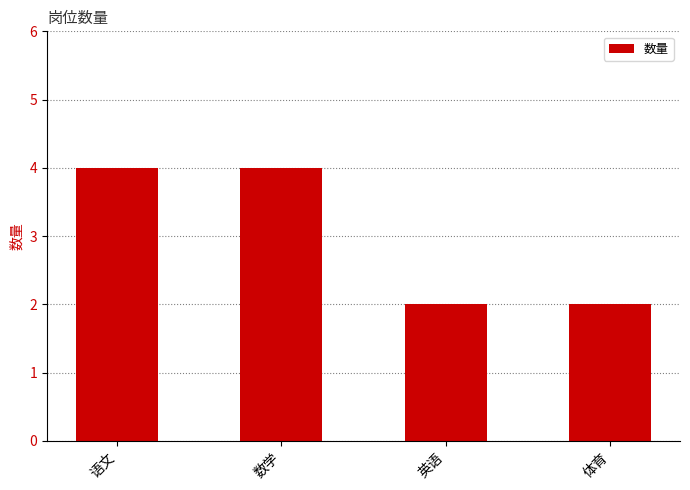

What is the sum of all values?

12